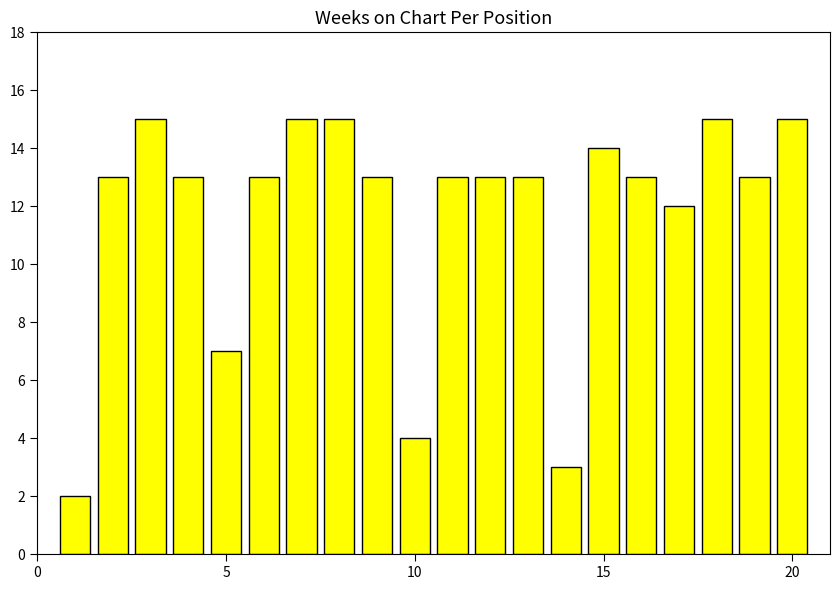

What is the average value?

12